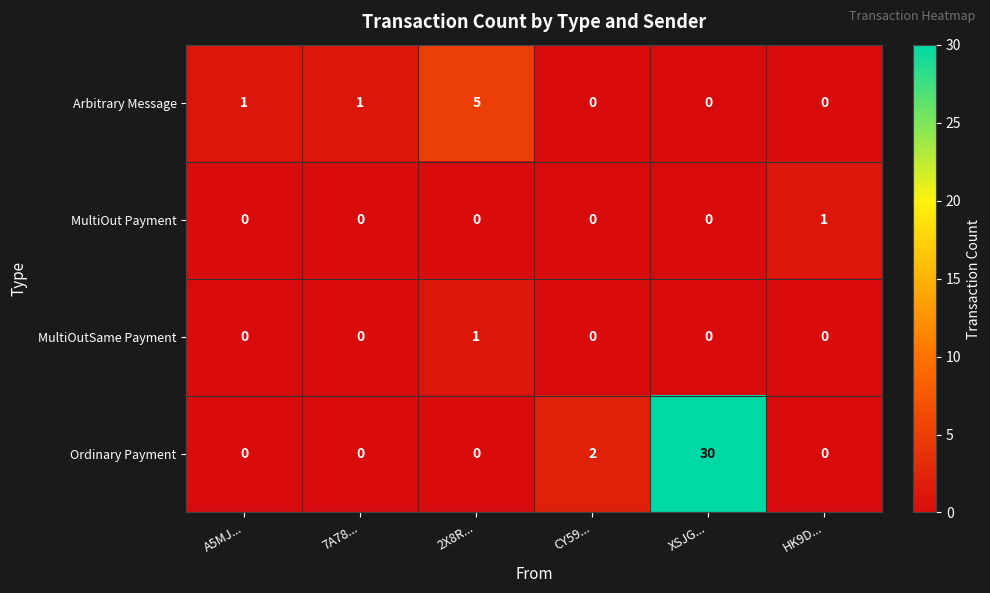

The value of Arbitrary Message at CY59... is 3. True or false?

False